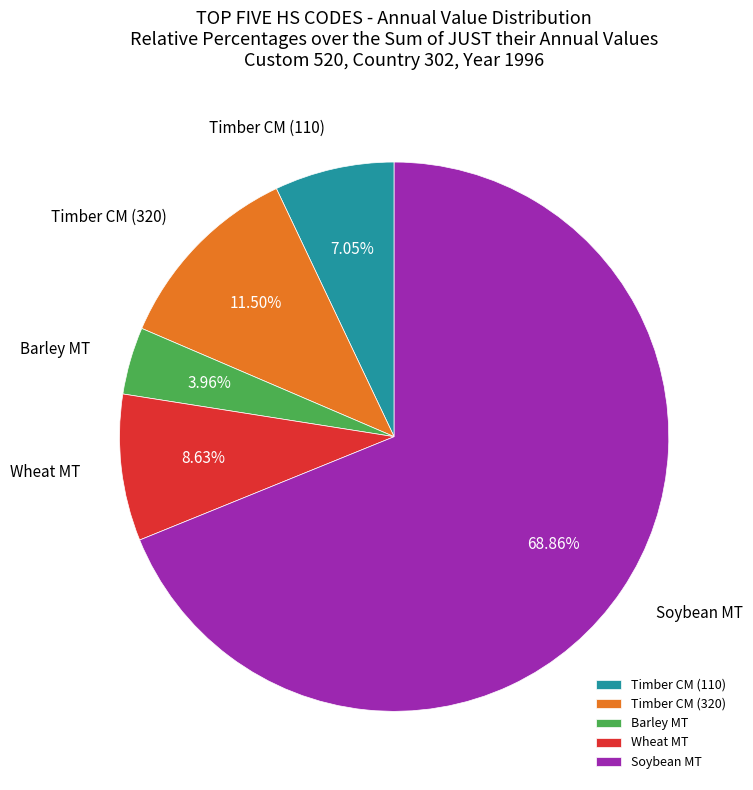

What is the ratio of the value at Timber CM (320) to the value at Wheat MT?

1.3